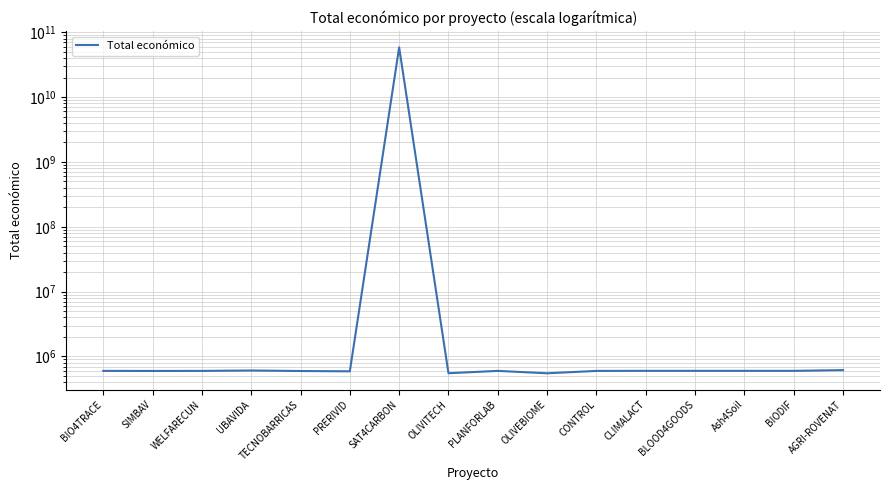

Is it true that the value at CONTROL is 304407?

False